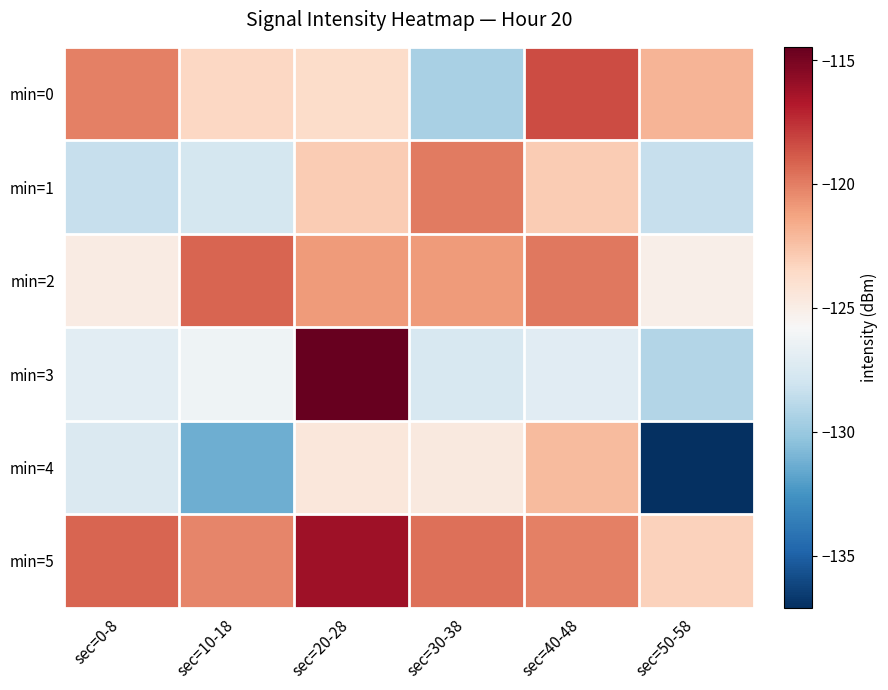

What is the difference between the highest and lowest values at sec=20-28?

10.0